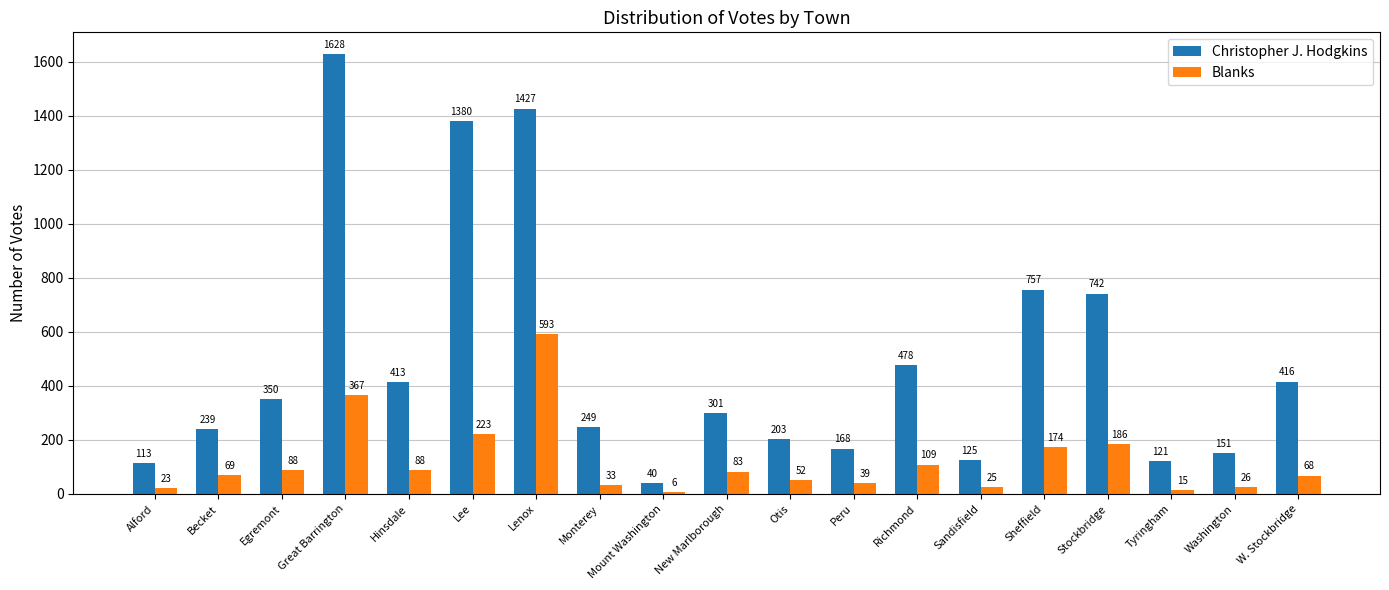

Rank the categories by Christopher J. Hodgkins value from lowest to highest.

Mount Washington, Alford, Tyringham, Sandisfield, Washington, Peru, Otis, Becket, Monterey, New Marlborough, Egremont, Hinsdale, W. Stockbridge, Richmond, Stockbridge, Sheffield, Lee, Lenox, Great Barrington